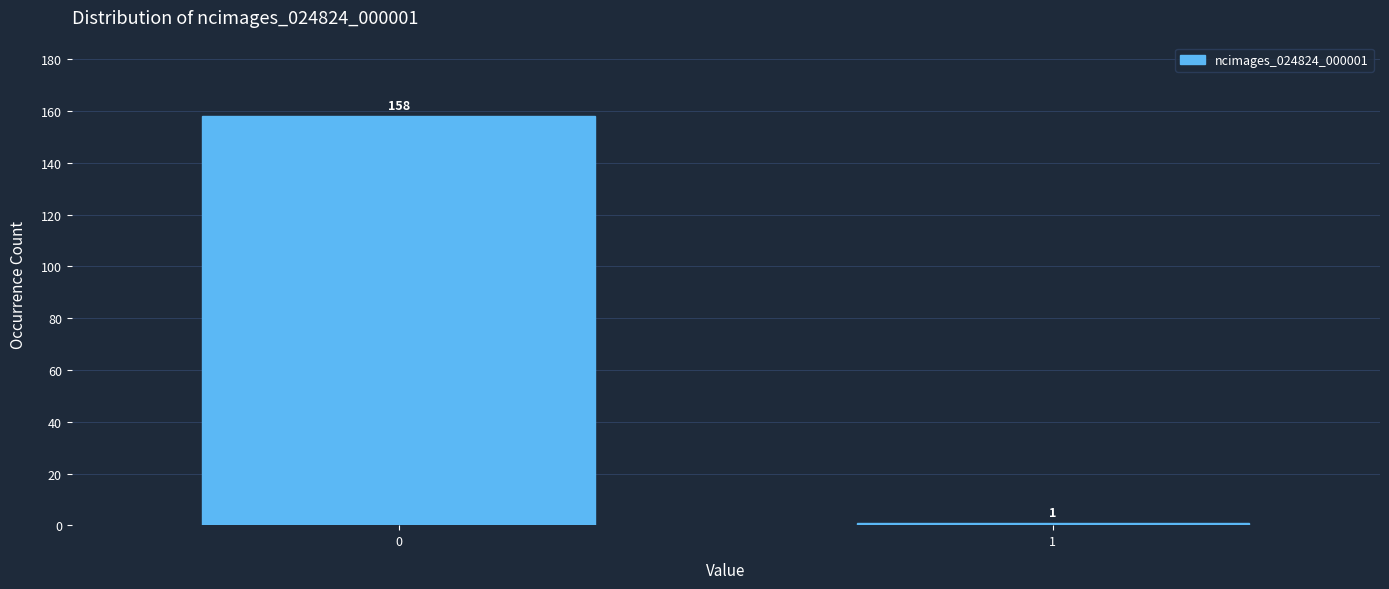

Reading right to left, transcribe all the data shown in this chart.

1	158